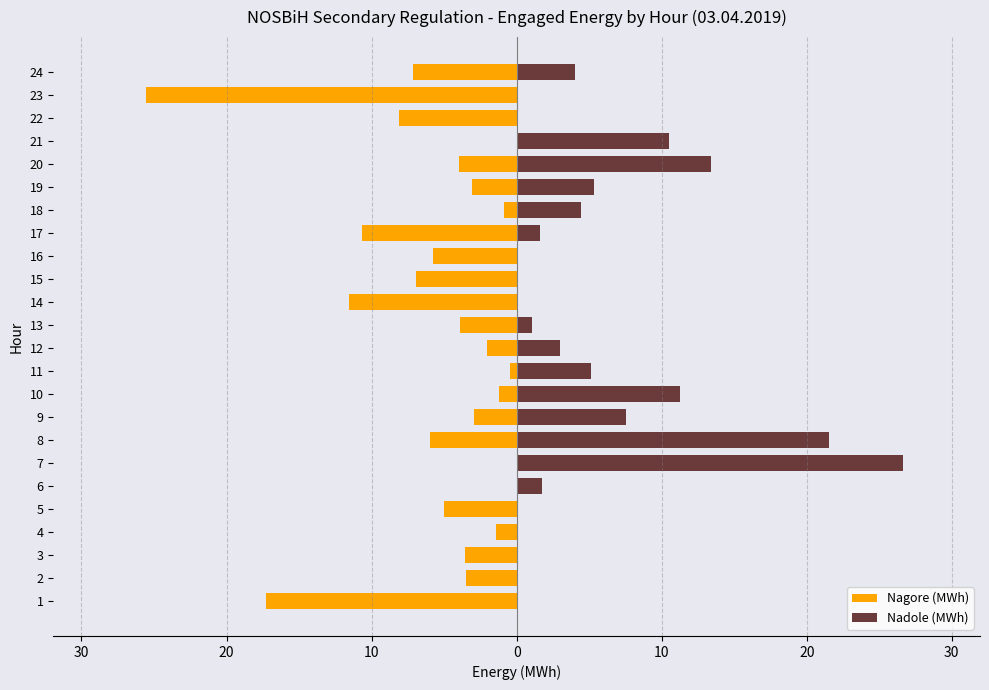

Between 4 and 8, which is larger?

4